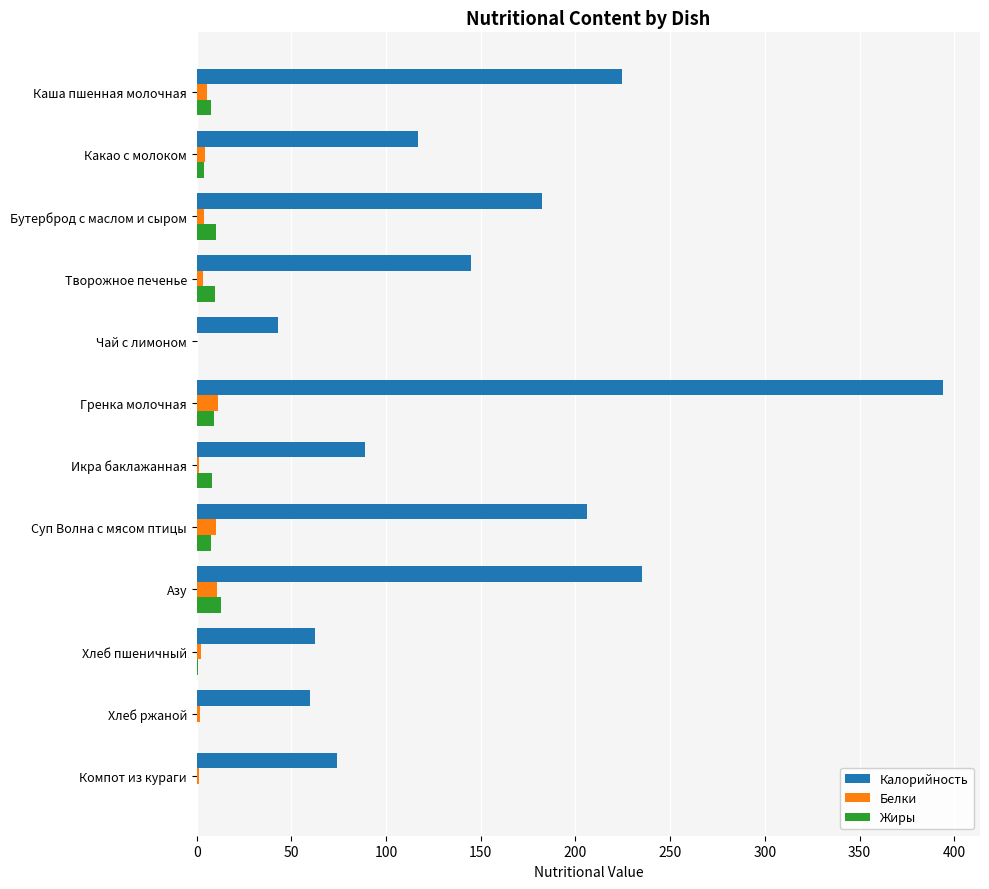

Is the value of Жиры at Компот из кураги greater than the value of Калорийность at Икра баклажанная?

No